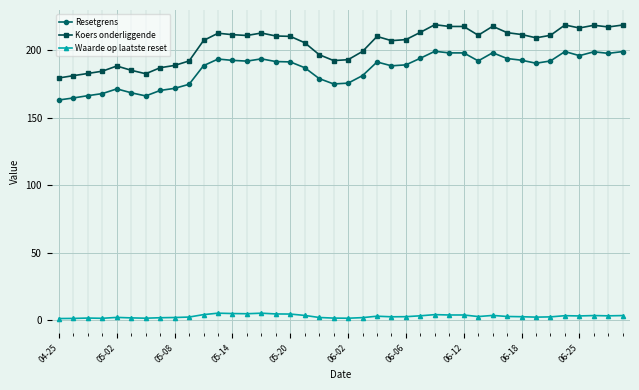

What is the minimum value shown in the chart?

1.2